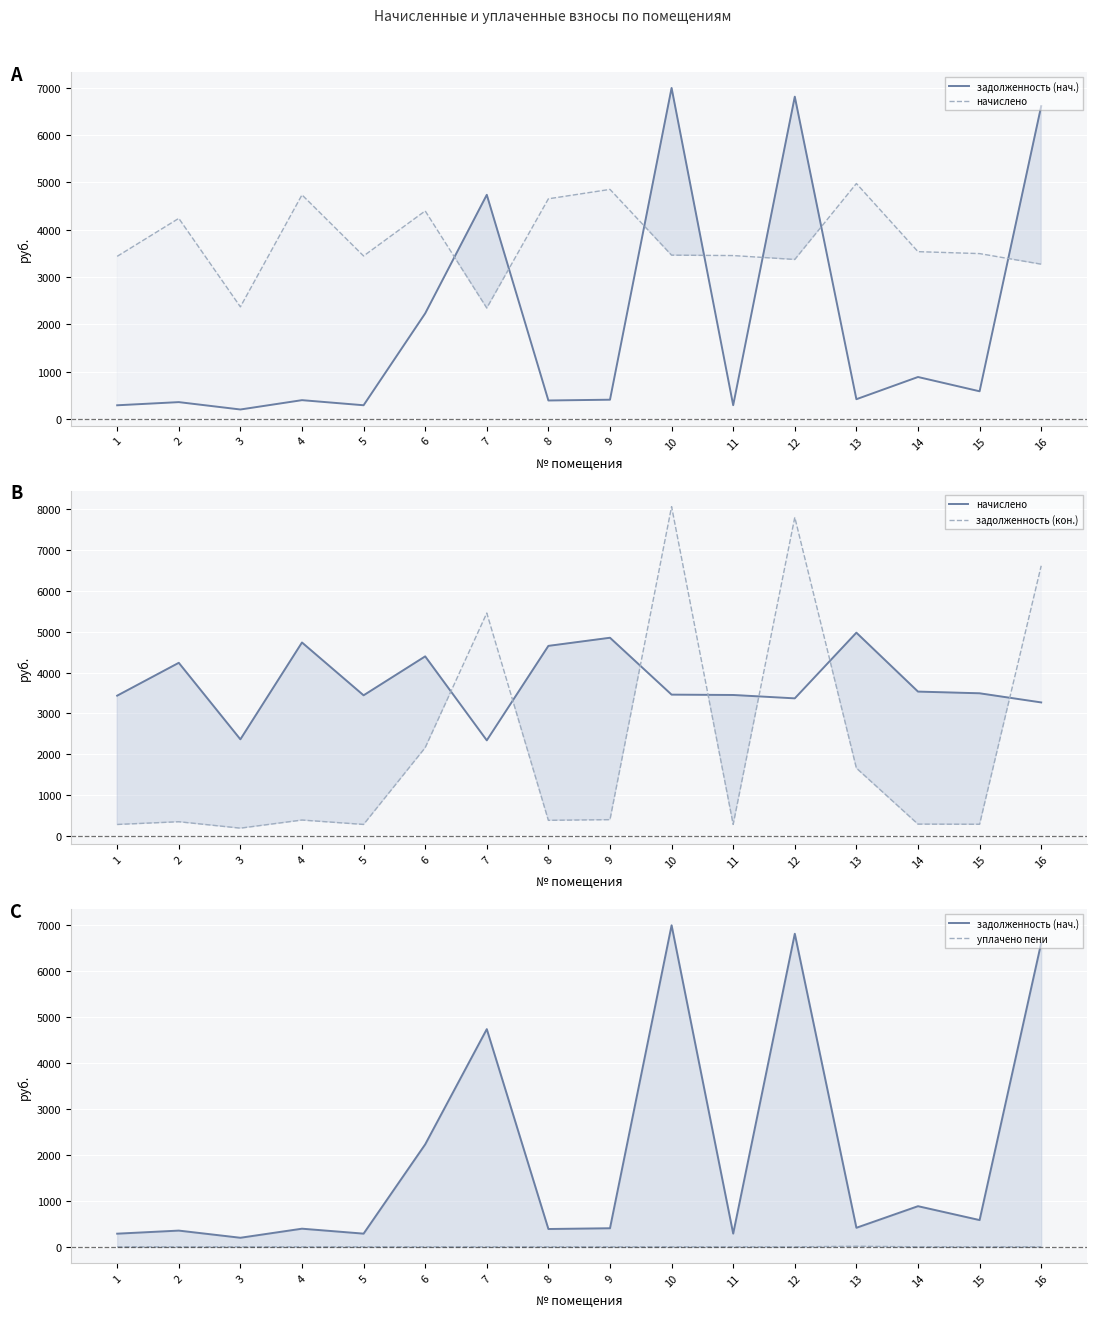

What is the total value across all series at 4?

5525.5